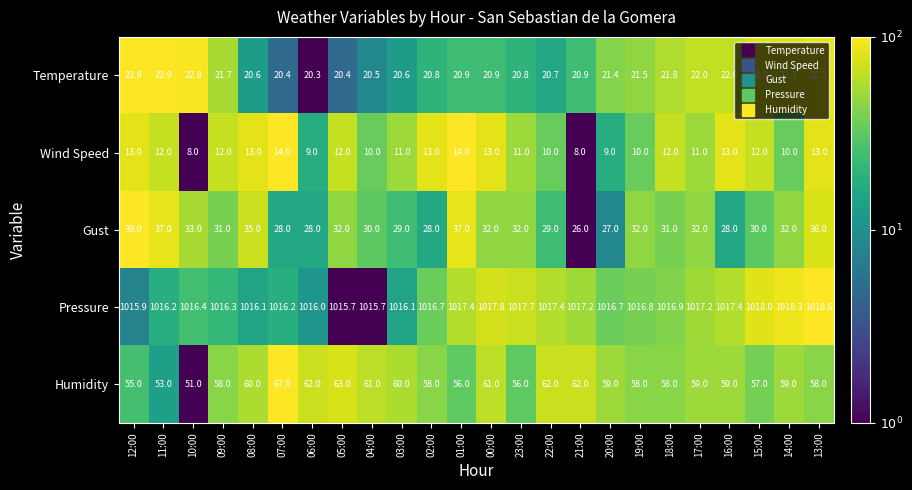

Read the Humidity value at 12:00.

55.0